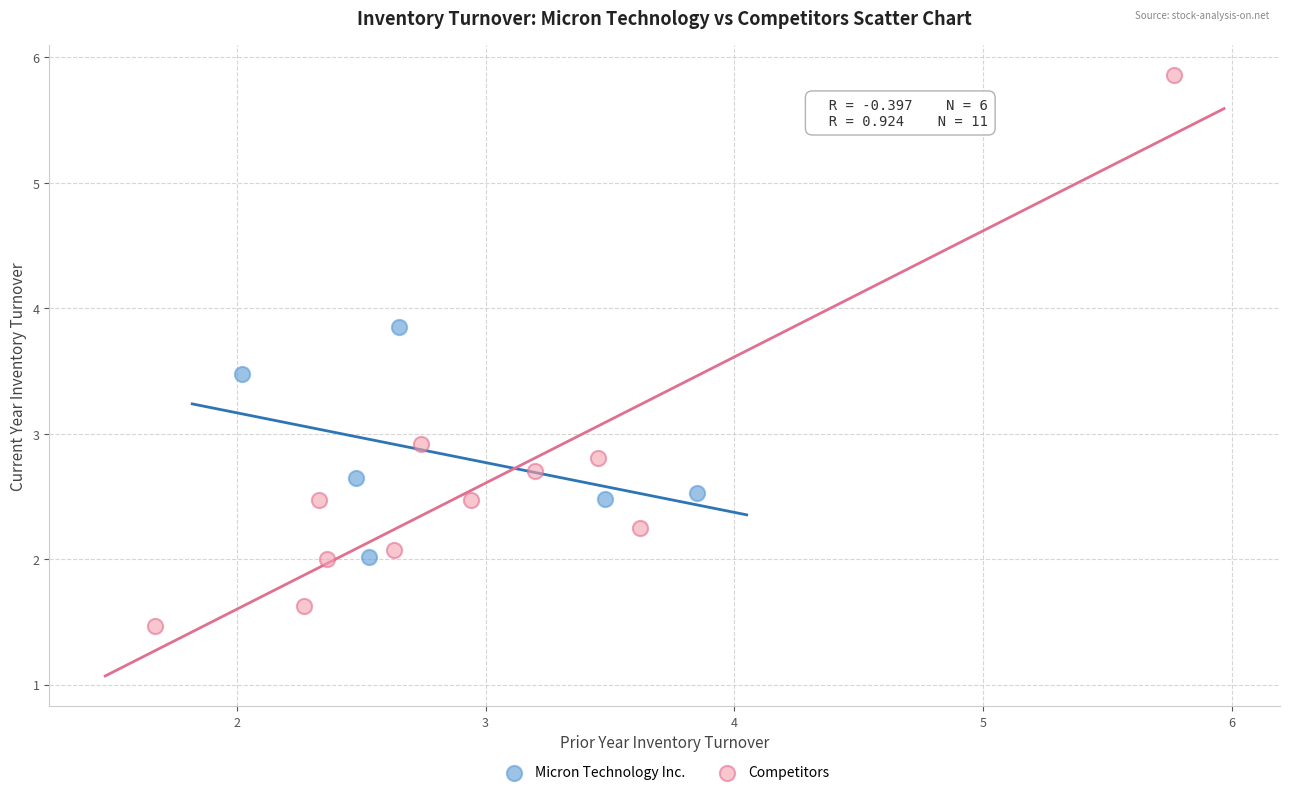

Which series reaches the maximum Y coordinate?

Competitors